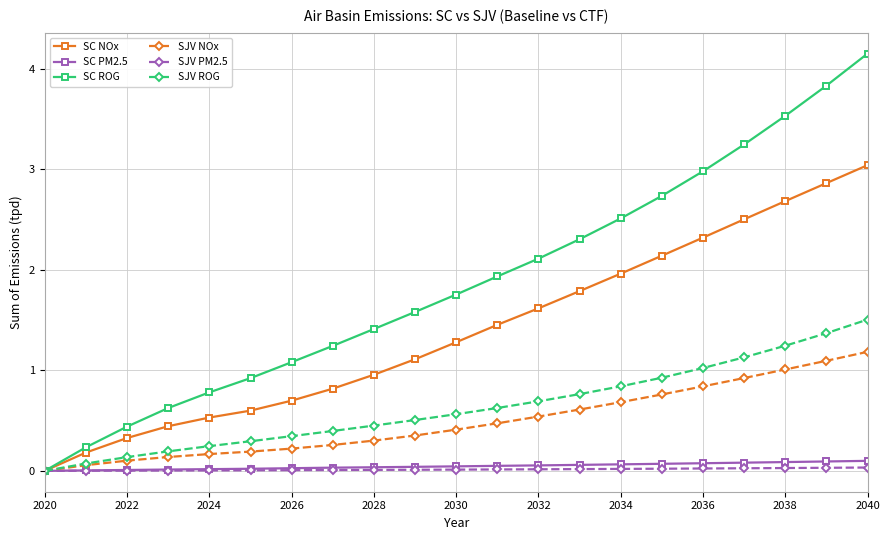

How many categories are shown in the chart?

21